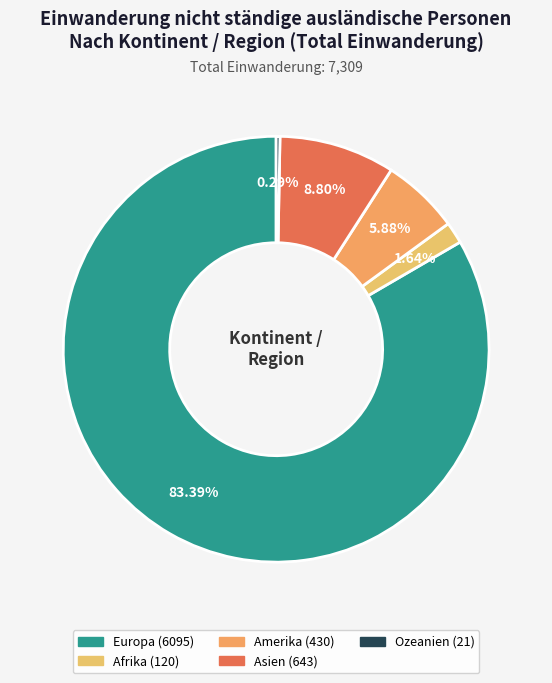

Which slice represents more than half of the pie?

Europa